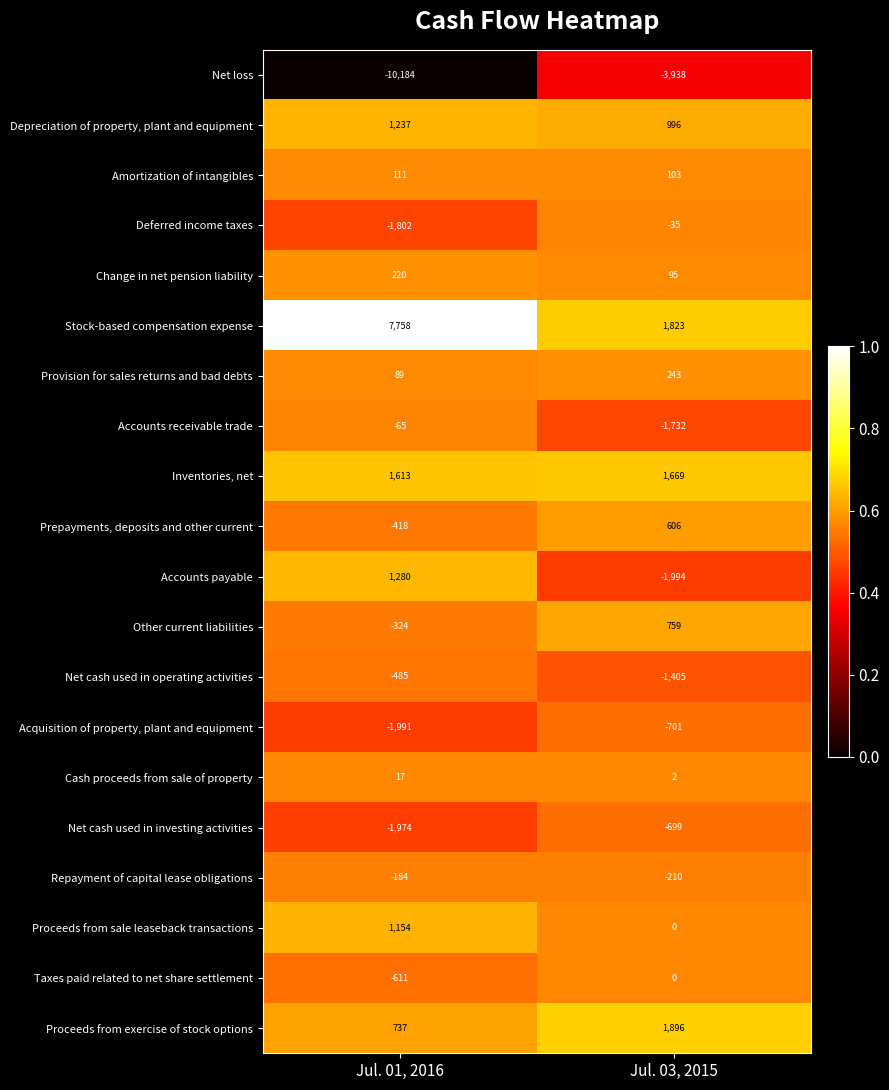

Which series changed the most between Jul. 01, 2016 and Jul. 03, 2015?

Net loss